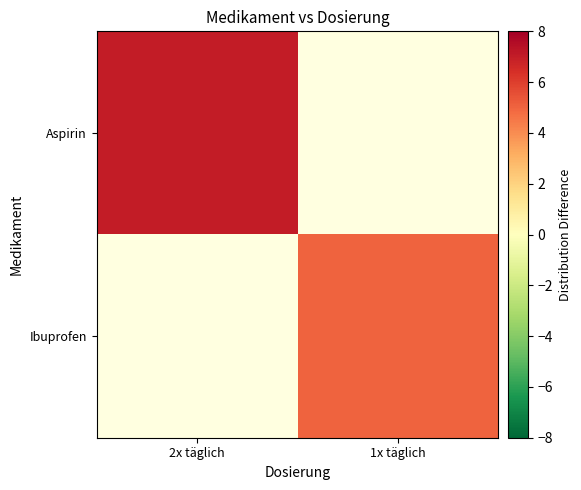

What is the greatest value displayed?

7.0